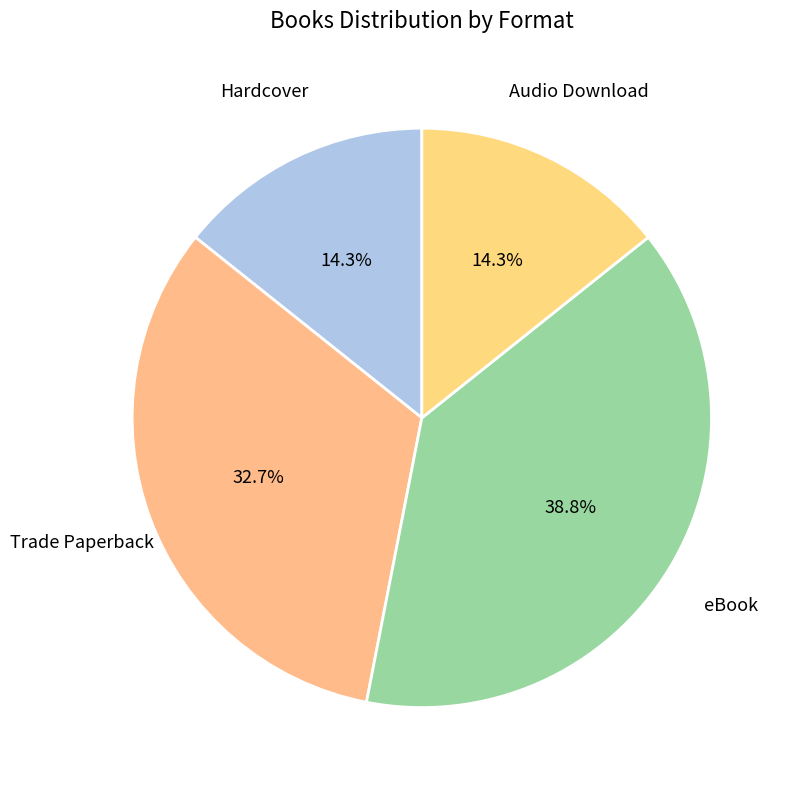

To the nearest percent, what percentage of the pie is Hardcover?

14%